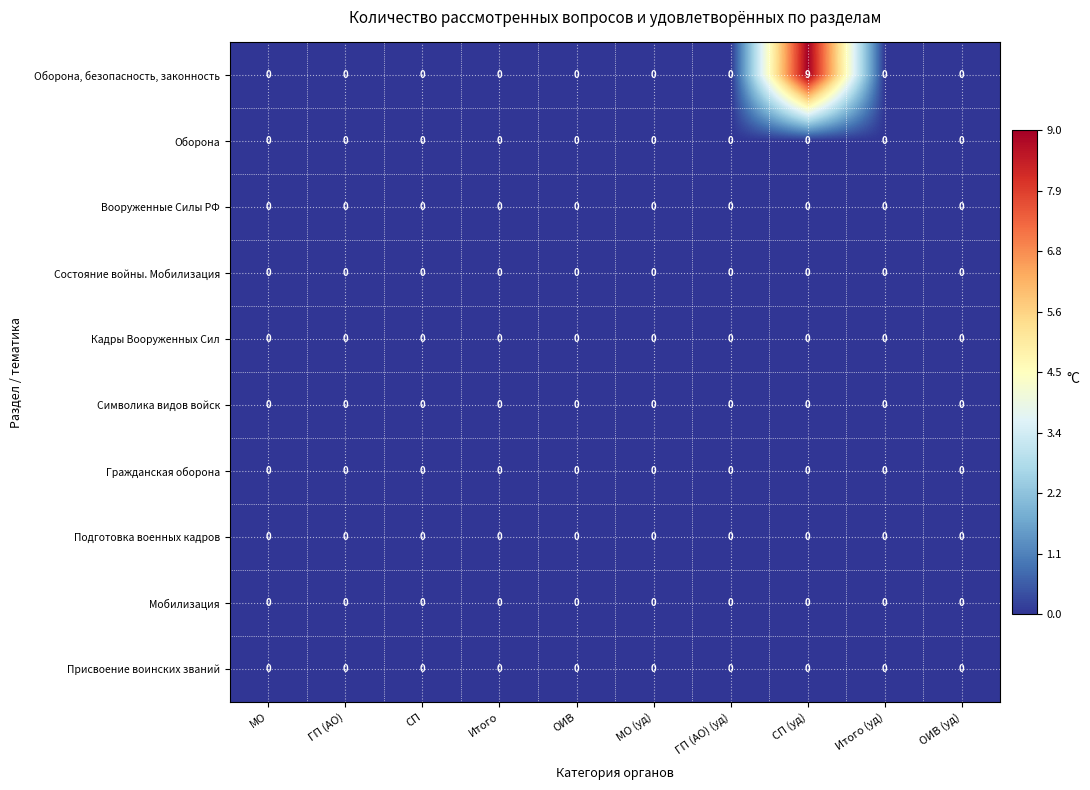

Which series has the largest total across all categories?

Оборона, безопасность, законность